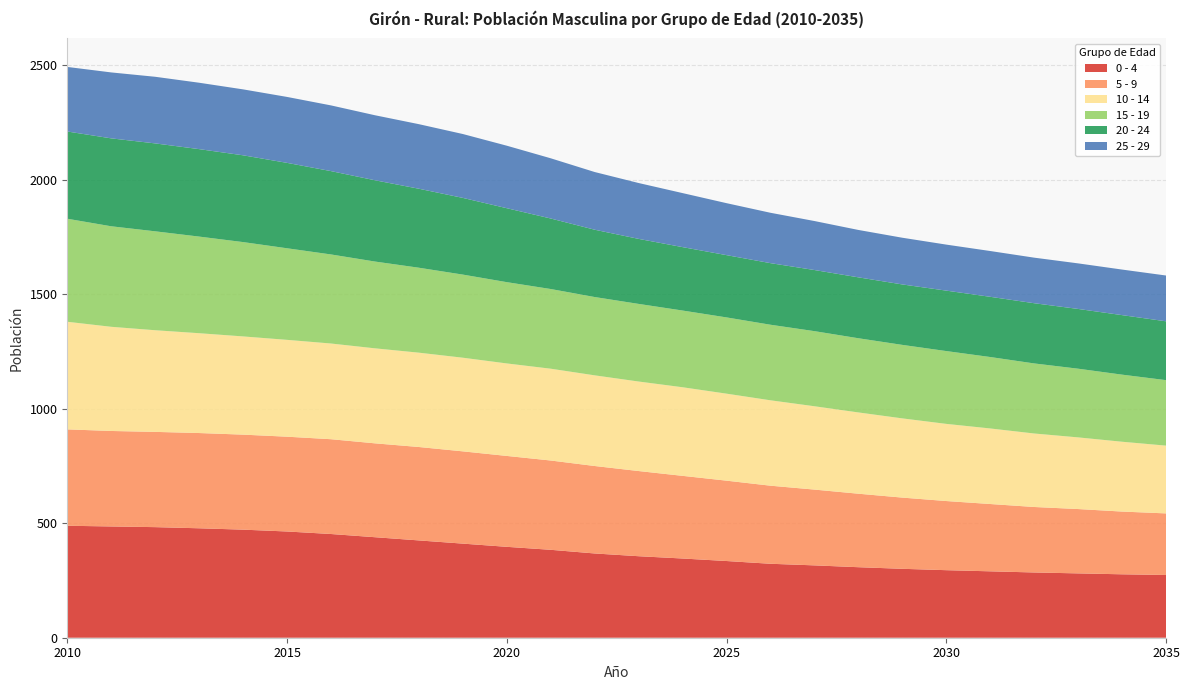

Reading left to right, list all the values displayed in this chart.

0 - 4: 489	486	483	478	472	464	453	439	425	411	397	384	368	356	346	335	323	316	308	301	295	290	285	281	277	274
5 - 9: 421	417	416	416	415	414	414	410	408	403	397	390	382	372	361	351	341	331	321	311	302	294	286	281	274	269
10 - 14: 470	455	444	436	429	423	418	415	412	409	404	401	396	391	387	380	373	364	355	346	337	330	321	313	305	296
15 - 19: 450	439	432	422	412	400	389	379	371	363	355	348	342	339	335	333	330	328	324	321	318	312	306	300	293	286
20 - 24: 381	384	384	382	379	373	364	355	345	335	323	308	294	284	277	272	269	267	266	264	264	263	263	261	260	257
25 - 29: 282	288	291	290	288	288	287	284	282	279	273	263	252	244	236	227	220	214	207	204	201	200	199	199	199	200